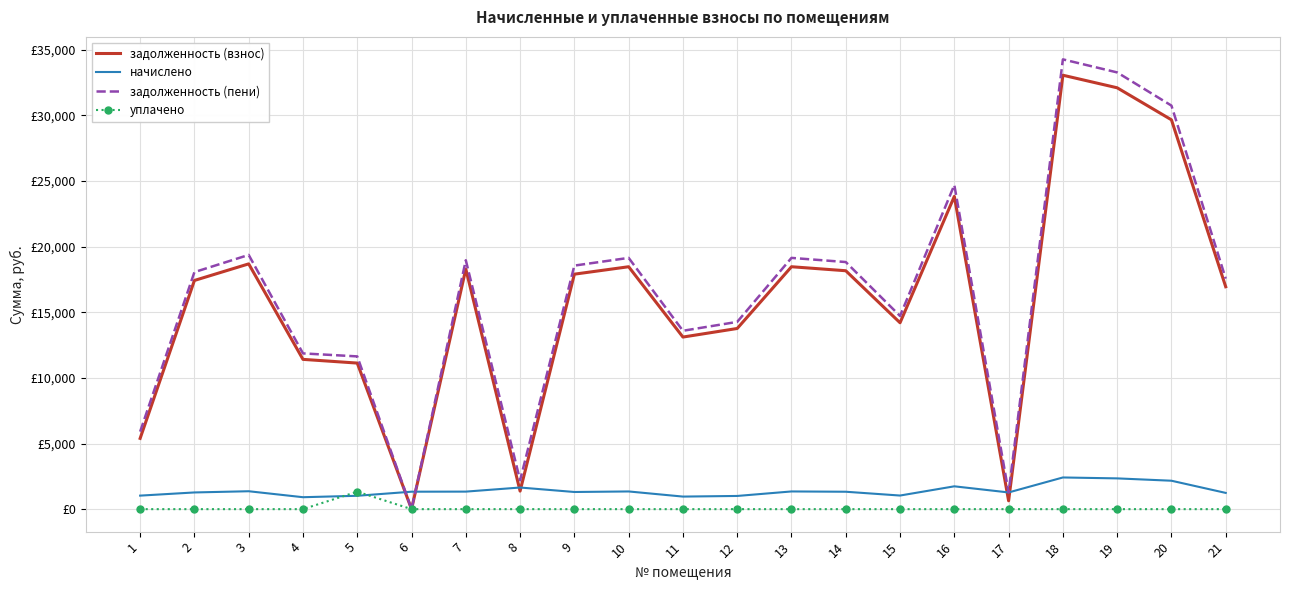

Reading left to right, transcribe all the data shown in this chart.

задолженность (взнос): 1=5391.9	2=17426.3	3=18689.7	4=11413.3	5=11130.9	6=0.0	7=18297.6	8=1375.2	9=17905.5	10=18471.9	11=13113.3	12=13766.8	13=18471.9	14=18166.9	15=14202.4	16=23830.5	17=636.0	18=33066.4	19=32107.9	20=29668.3	21=16947.0
начислено: 1=1030.3	2=1272.0	3=1364.2	4=909.5	5=1017.6	6=1329.2	7=1335.6	8=1647.2	9=1307.0	10=1348.3	11=957.2	12=1004.9	13=1348.3	14=1326.1	15=1036.7	16=1739.5	17=1272.0	18=2413.6	19=2343.7	20=2165.6	21=1237.0
задолженность (пени): 1=5907.1	2=18062.3	3=19371.8	4=11868.0	5=11639.7	6=0.0	7=18965.4	8=2198.8	9=18559.0	10=19146.0	11=13591.9	12=14269.2	13=19146.0	14=18829.9	15=14720.8	16=24700.2	17=1272.0	18=34273.2	19=33279.8	20=30751.0	21=17565.6
уплачено: 1=0.0	2=0.0	3=0.0	4=0.0	5=1329.2	6=0.0	7=0.0	8=0.0	9=0.0	10=0.0	11=0.0	12=0.0	13=0.0	14=0.0	15=0.0	16=0.0	17=0.0	18=0.0	19=0.0	20=0.0	21=0.0